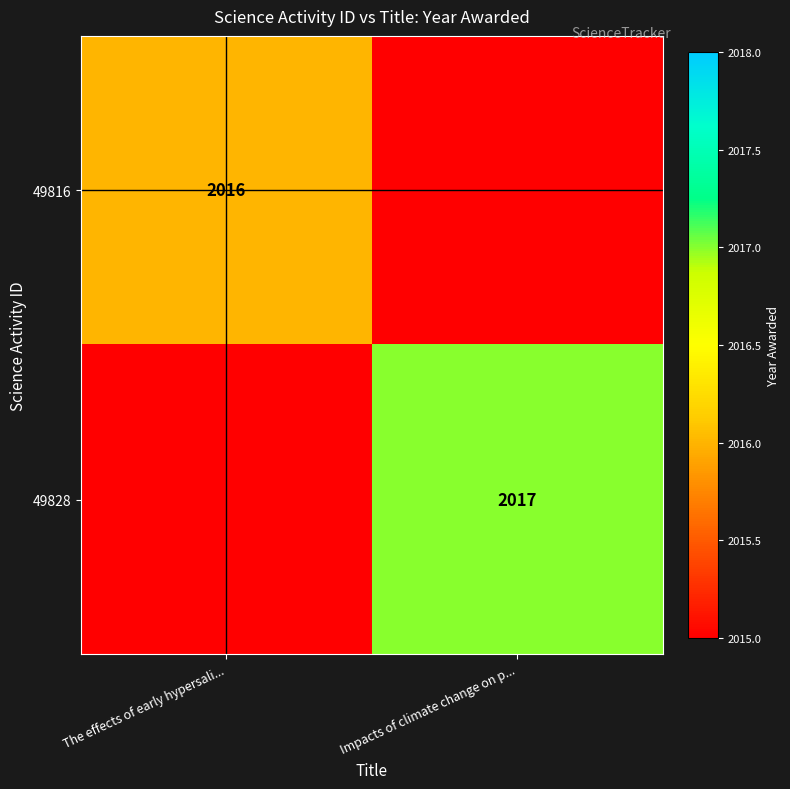

At which category is the sum across all series the highest?

Impacts of climate change on p...